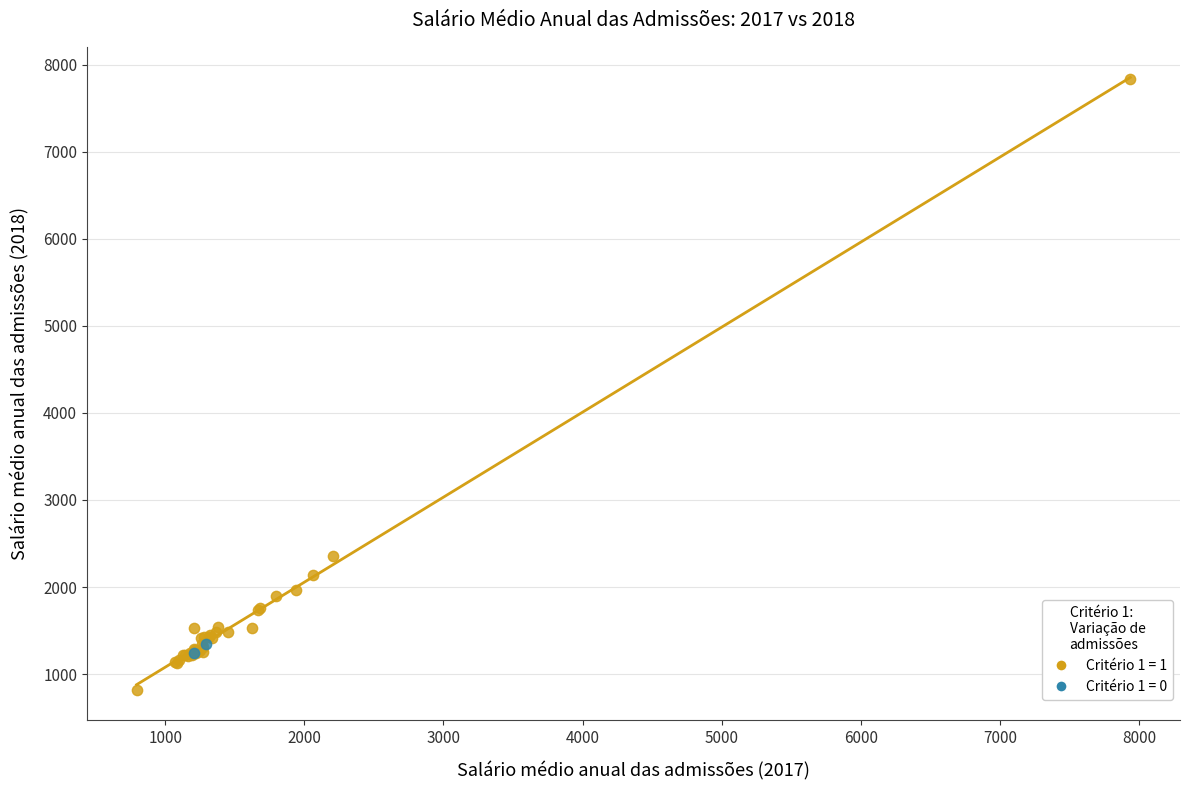

What are all the series names shown in the legend?

Critério 1 = 1, Critério 1 = 0